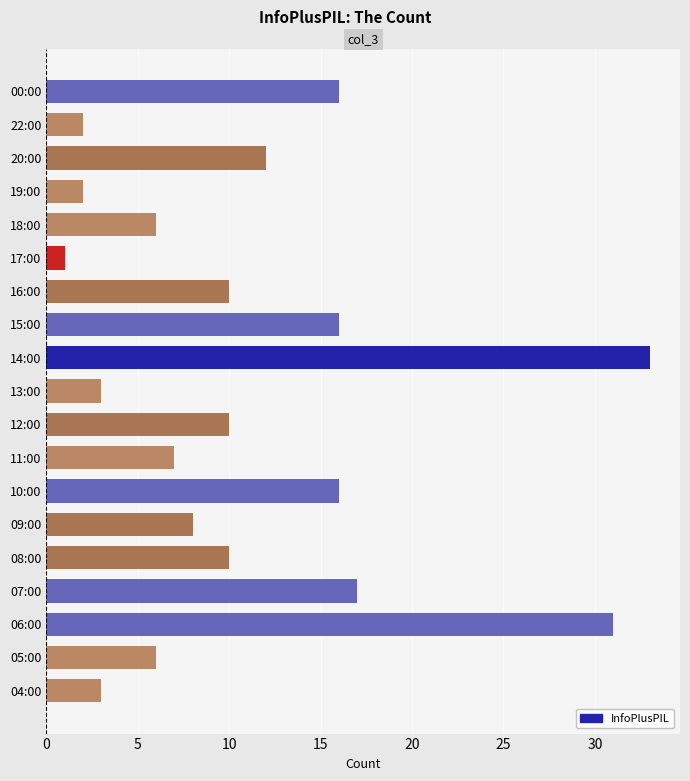

What is the difference between the second highest and minimum values?

30